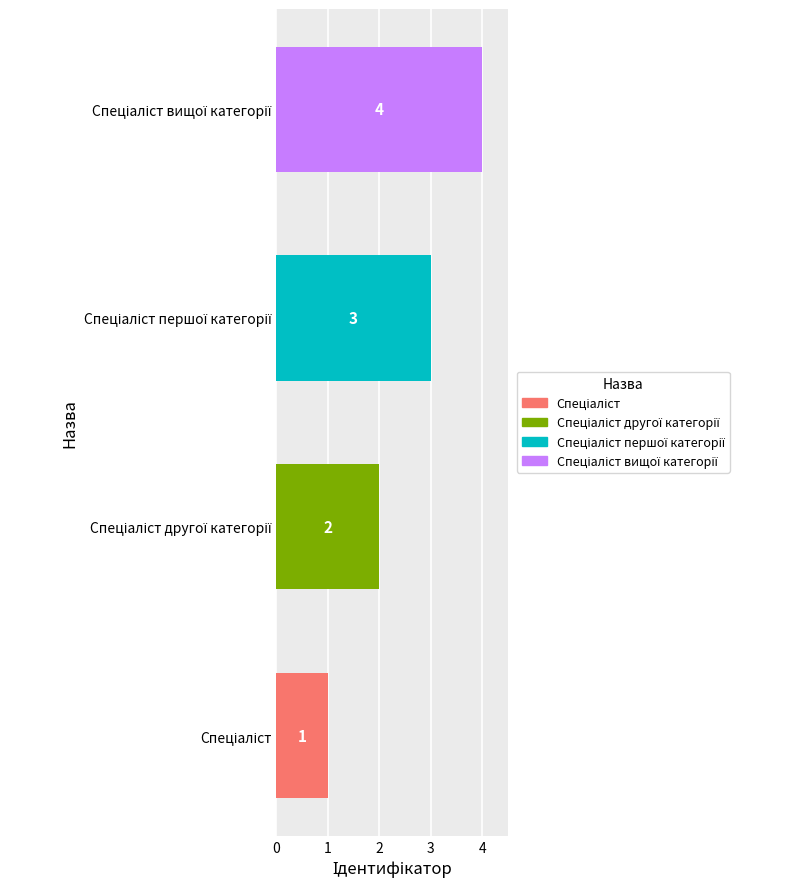

What is the maximum value shown in the chart?

4